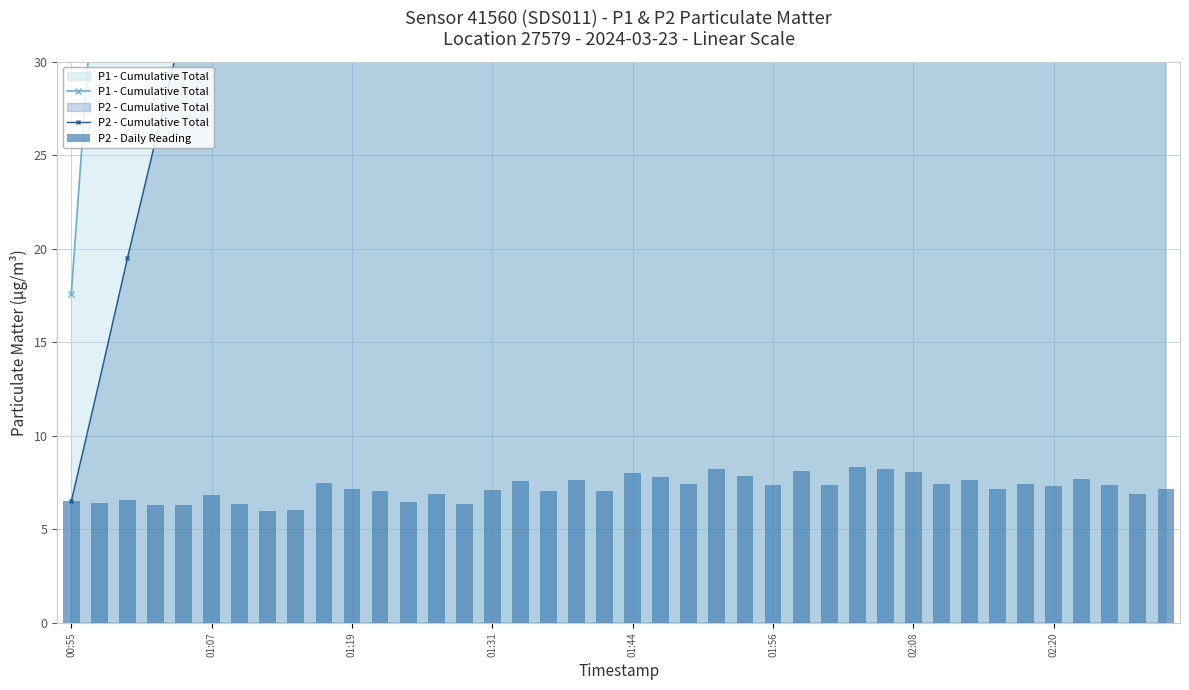

What is the difference between the highest and lowest values at 01:31?

71.0